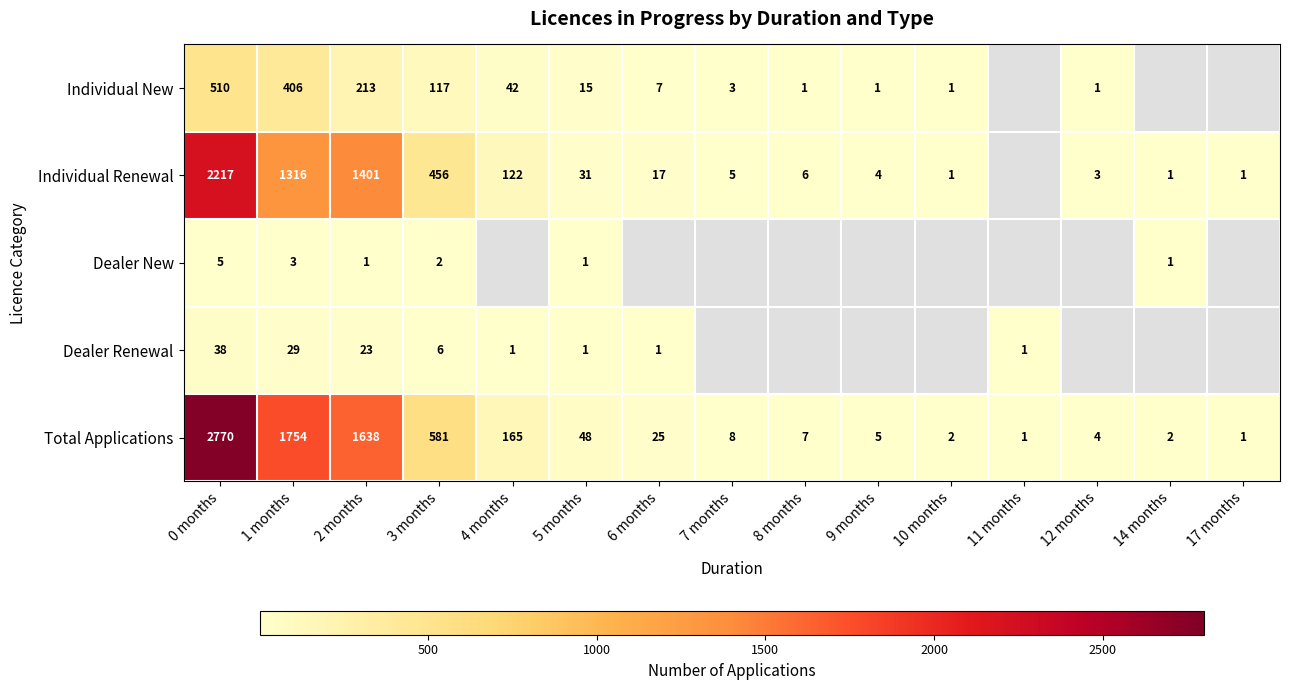

Which series changed the most between 0 months and 2 months?

Total Applications